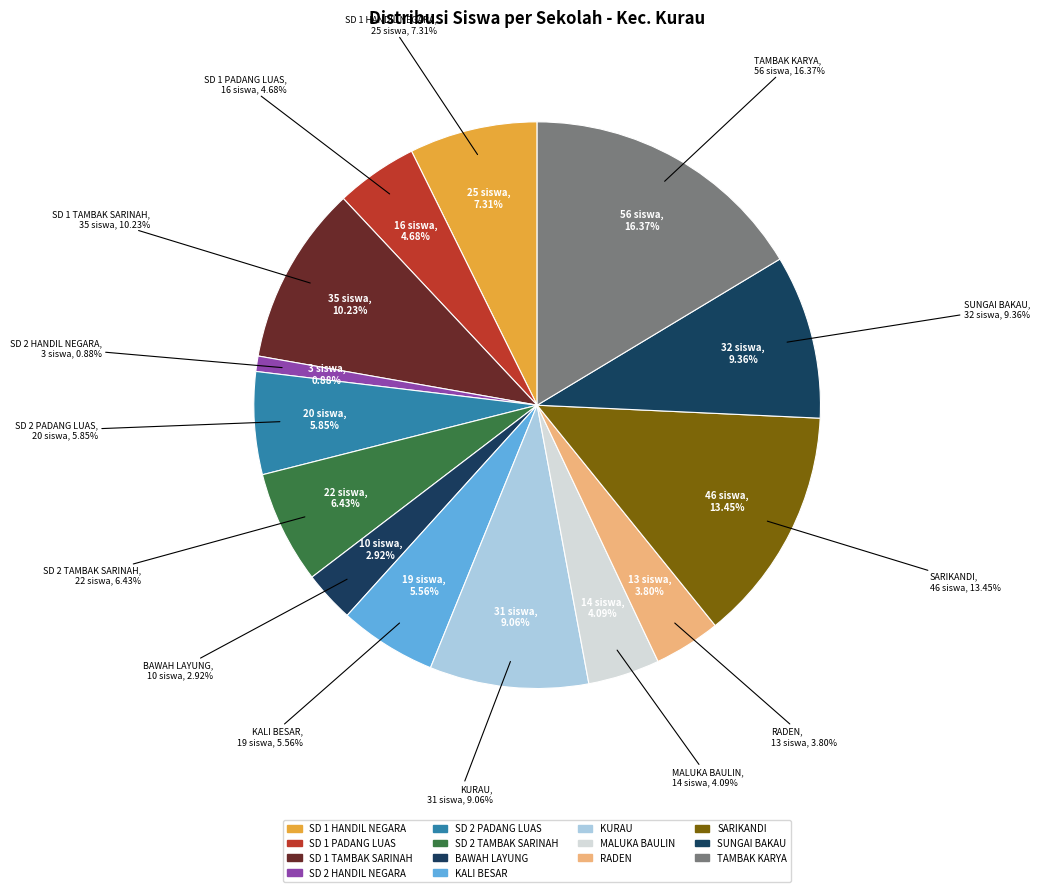

Does UPTD SD NEGERI KALI BESAR account for over 50% of the chart?

No